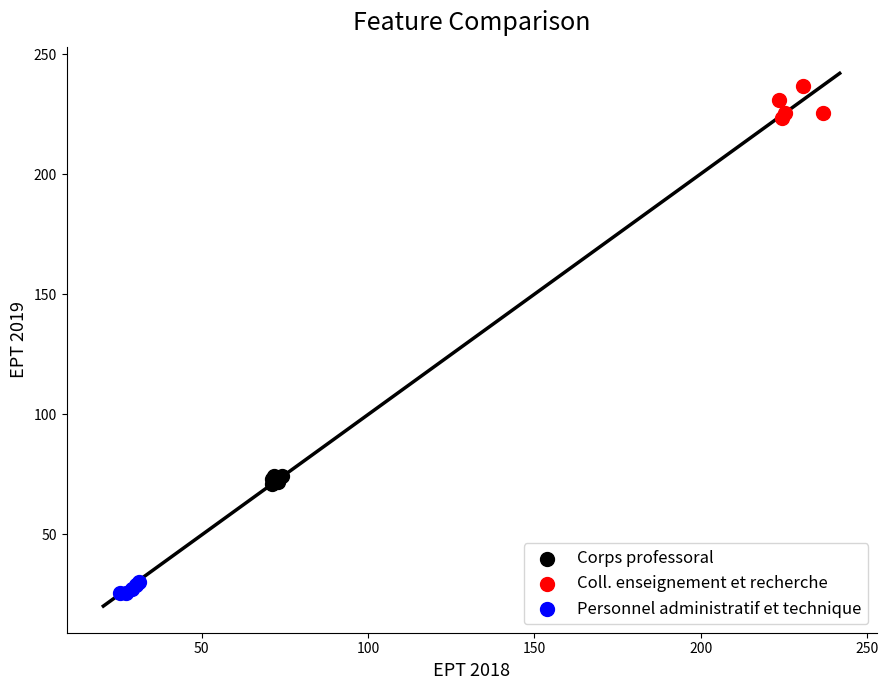

Which series contains the highest Y value?

Coll. enseignement et recherche